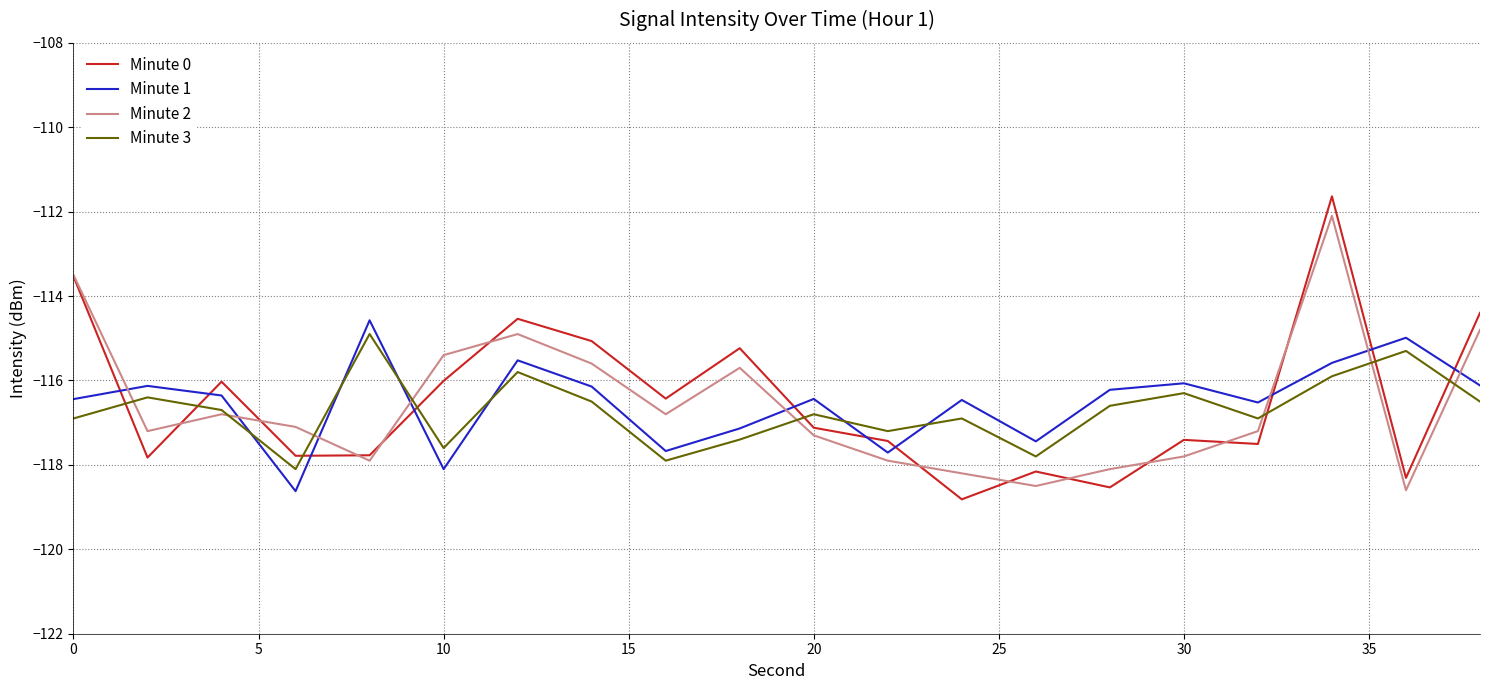

Which series ends up on top after the final intersection of Minute 1 and Minute 3?

Minute 1